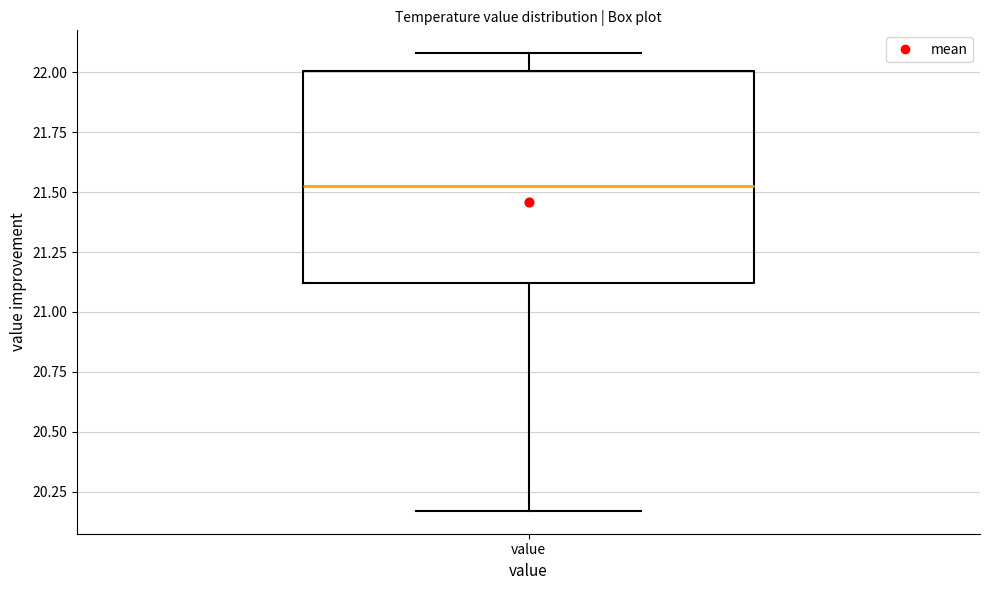

Where does the upper whisker of the box for value end on the y-axis? The values are not printed on the chart, so give them approximately, as read against the axis.

22.10